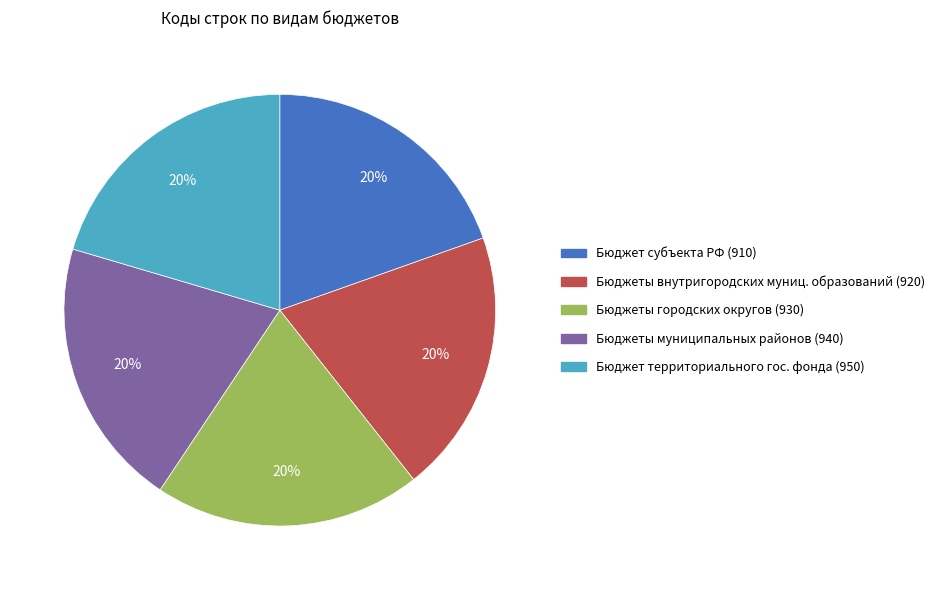

How many segments does this pie chart have?

5